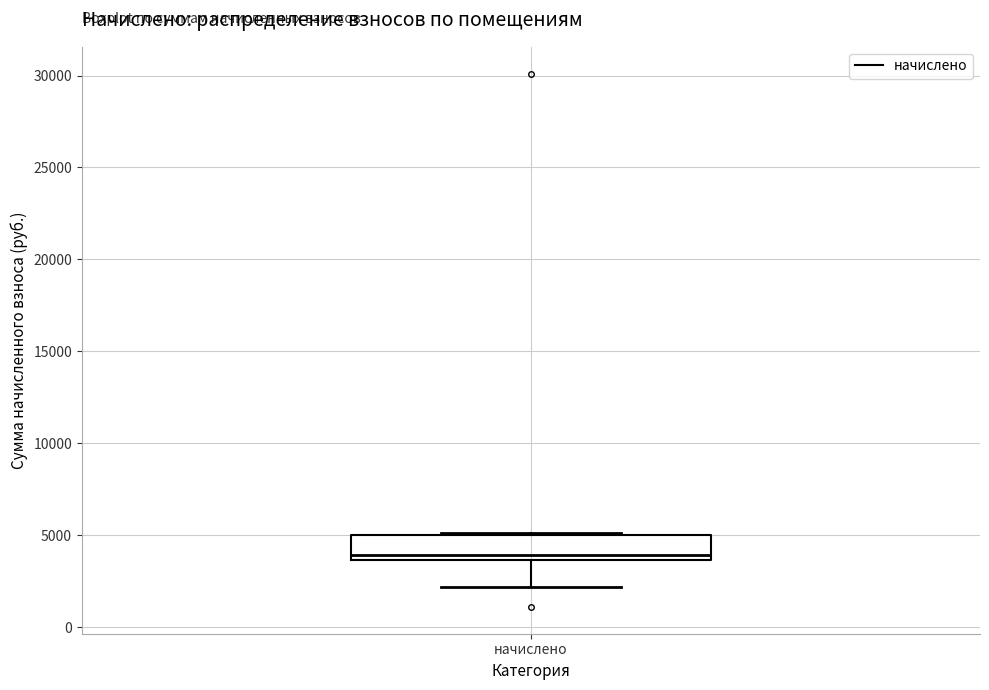

Transcribe this box plot: give where the median line is, the range the box spans, and where the two whiskers end, as read against the y-axis. The values are not printed on the chart, so give them approximately, as read against the axis.

median 4000, box 3500 to 5000, whiskers 2000 to 5000